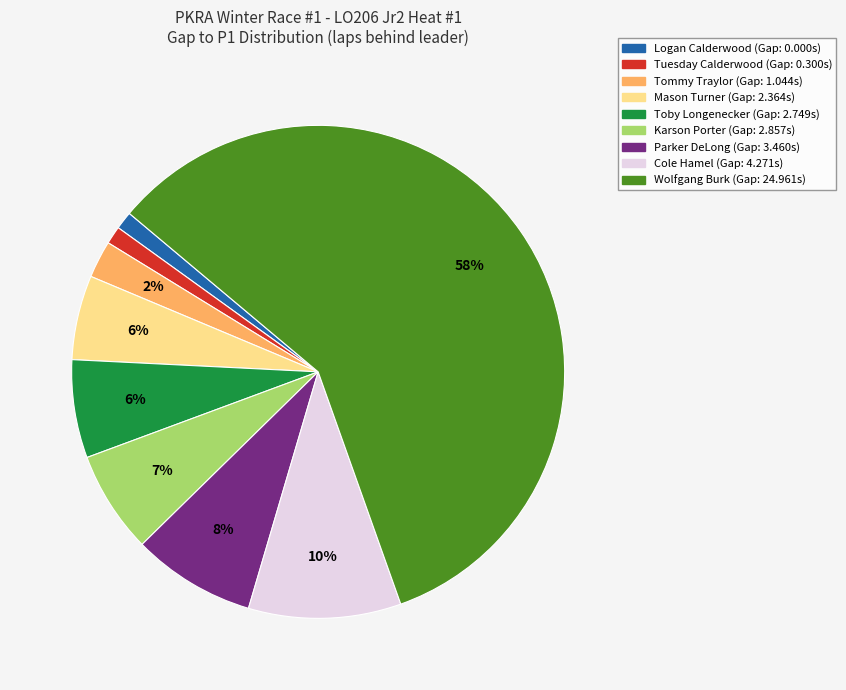

Does Wolfgang Burk account for over 50% of the chart?

Yes